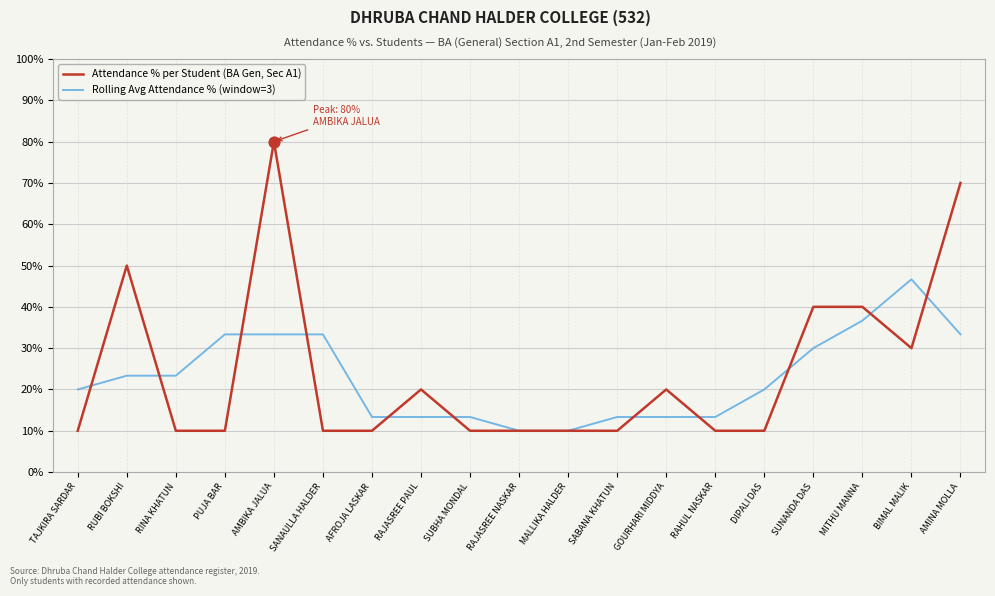

What is the total value across all series at RUBI BOKSHI?

73.3